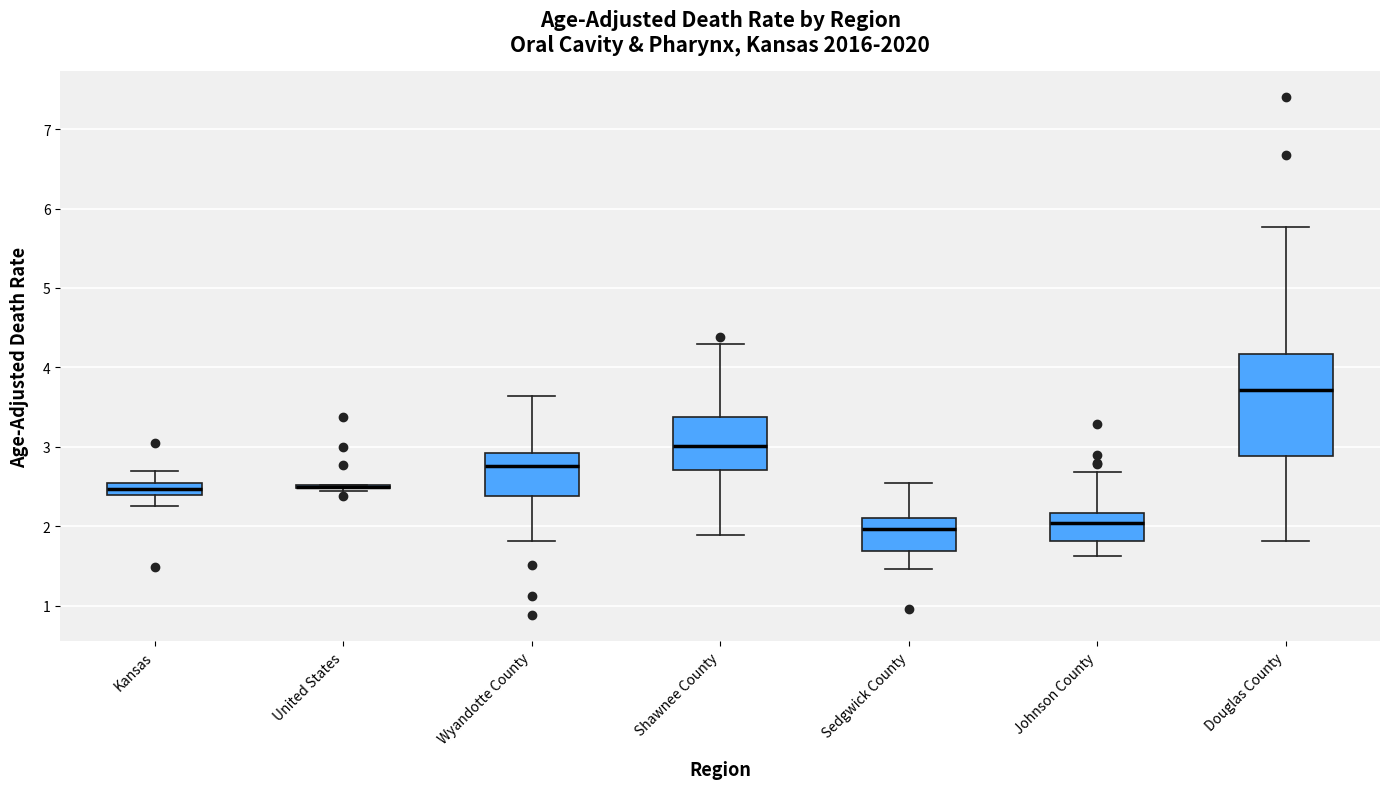

Where is the lower edge of the box for Johnson County on the y-axis? The values are not printed on the chart, so give them approximately, as read against the axis.

1.8